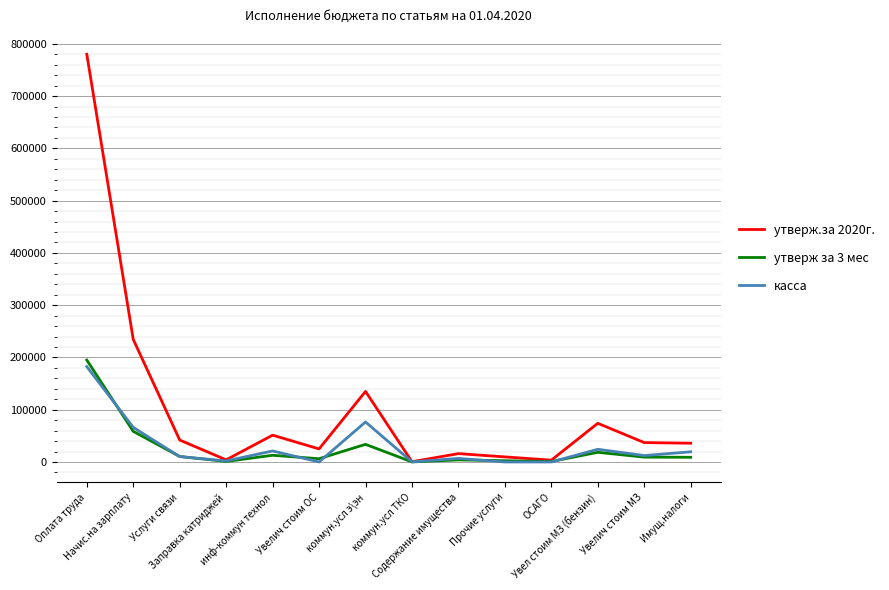

Which series changed the most between коммун.усл э\эн and Имущ.налоги?

утверж.за 2020г.